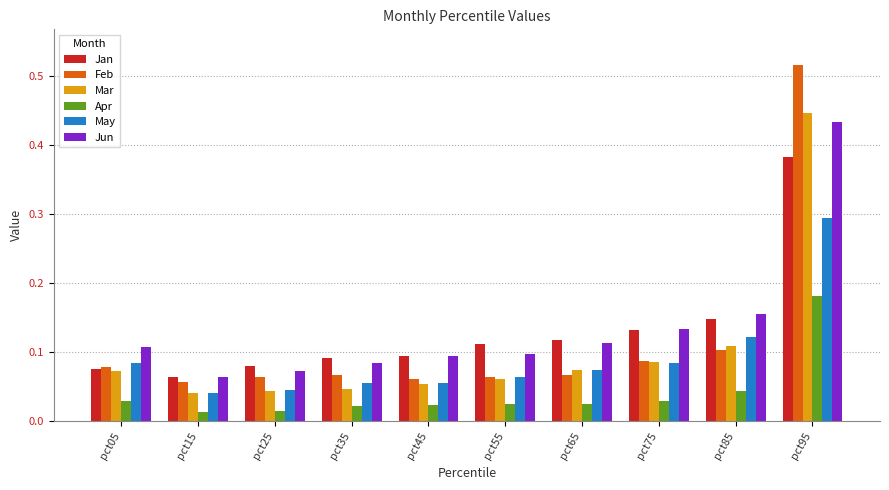

How many Mar values are between 0 and 1?

10